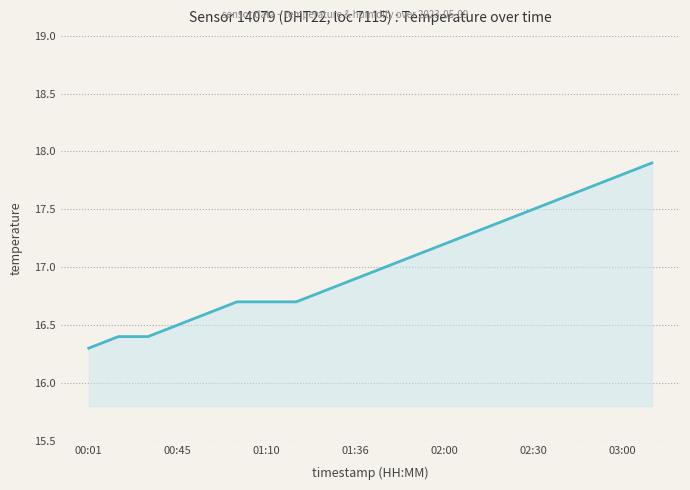

What is the difference between the maximum and minimum values?

1.6